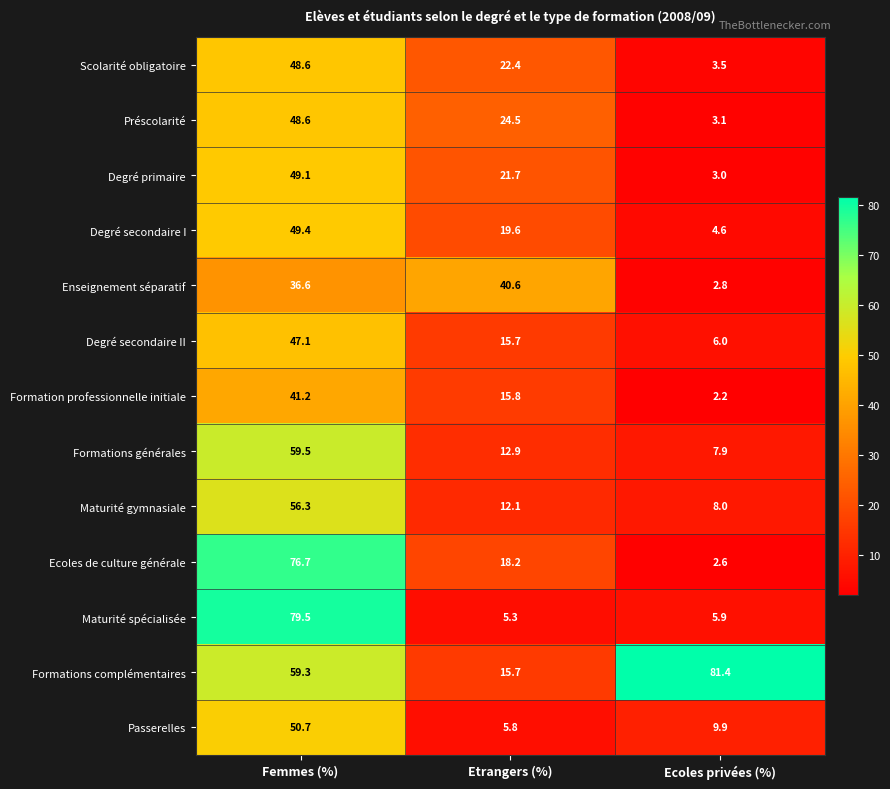

What is the total value across all series at Ecoles privées (%)?

140.9